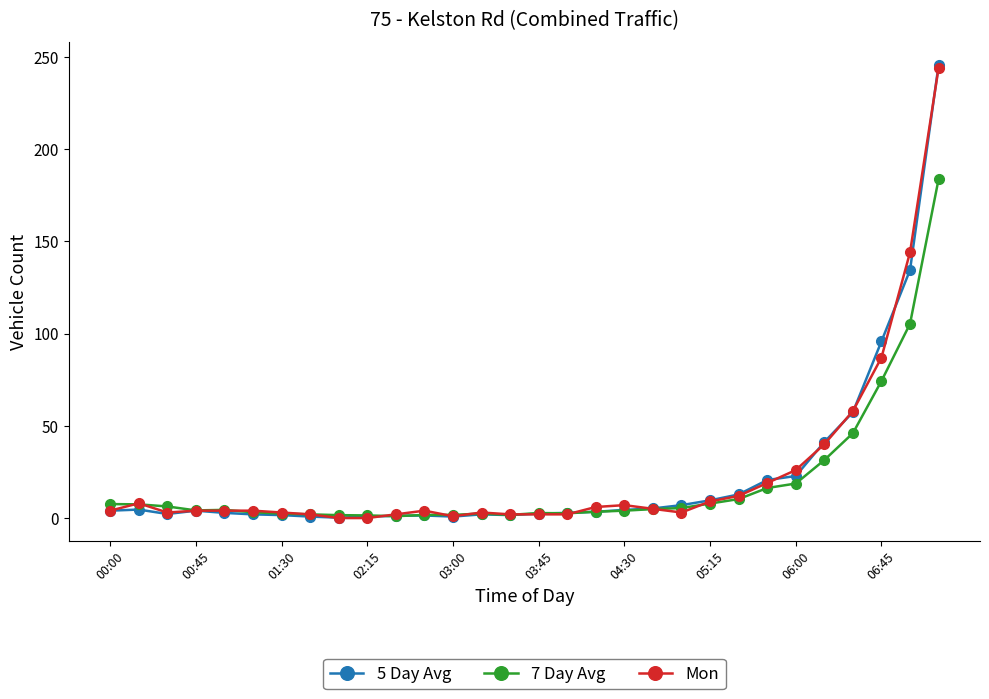

Which series has the widest spread of values?

5 Day Avg